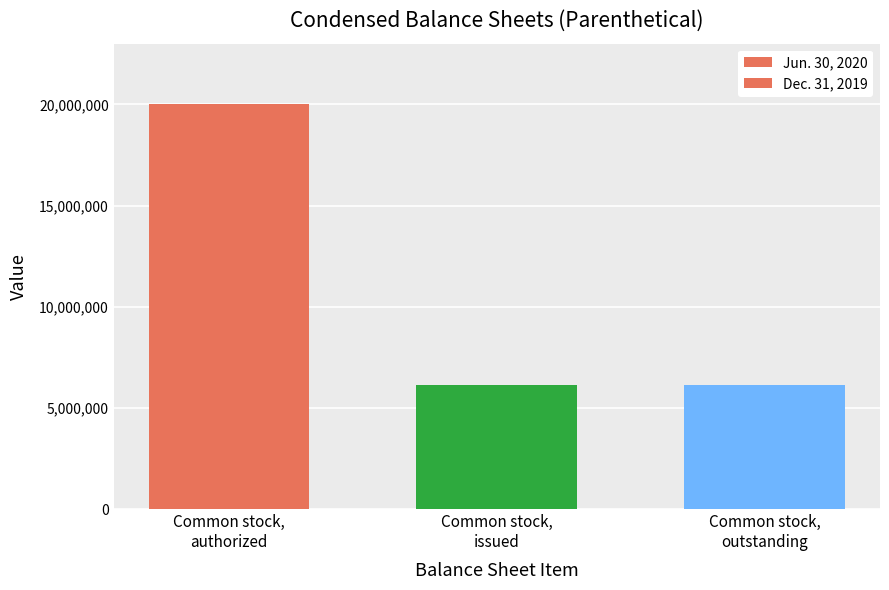

How many bars are there in total?

3